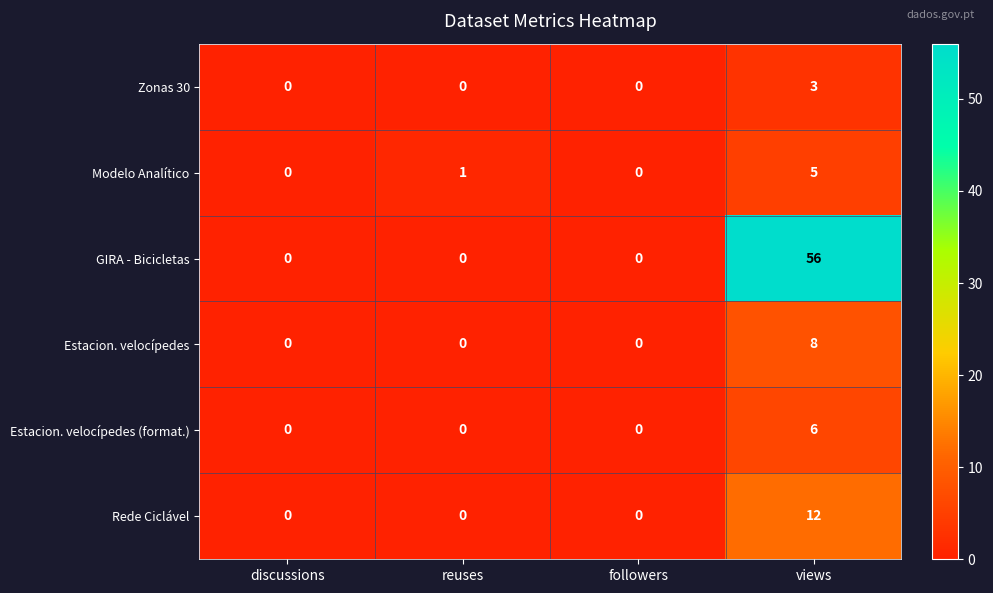

List the series in order of their peak value, lowest first.

Zonas 30, Modelo Analítico, Estacion. velocípedes (format.), Estacion. velocípedes, Rede Ciclável, GIRA - Bicicletas